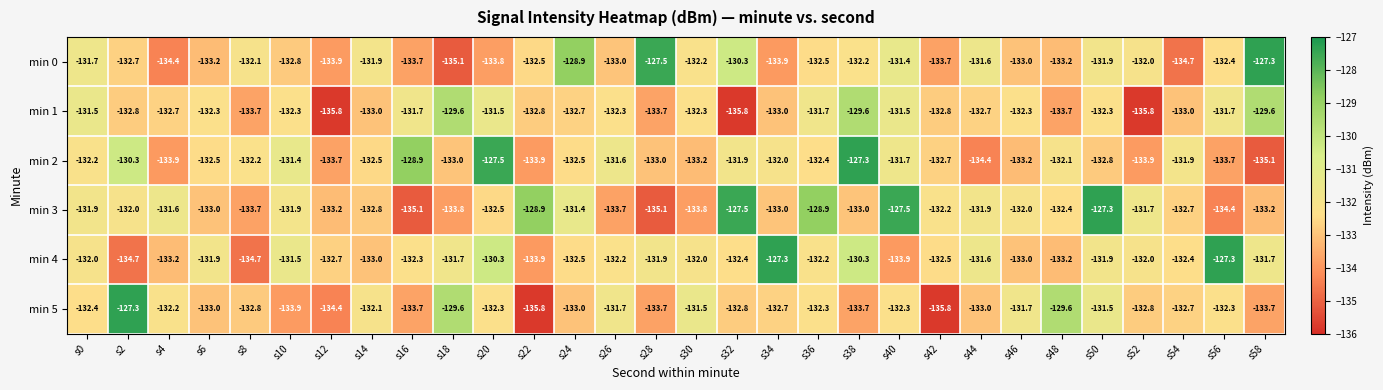

What is the sum of all min 1 values?

-3976.2